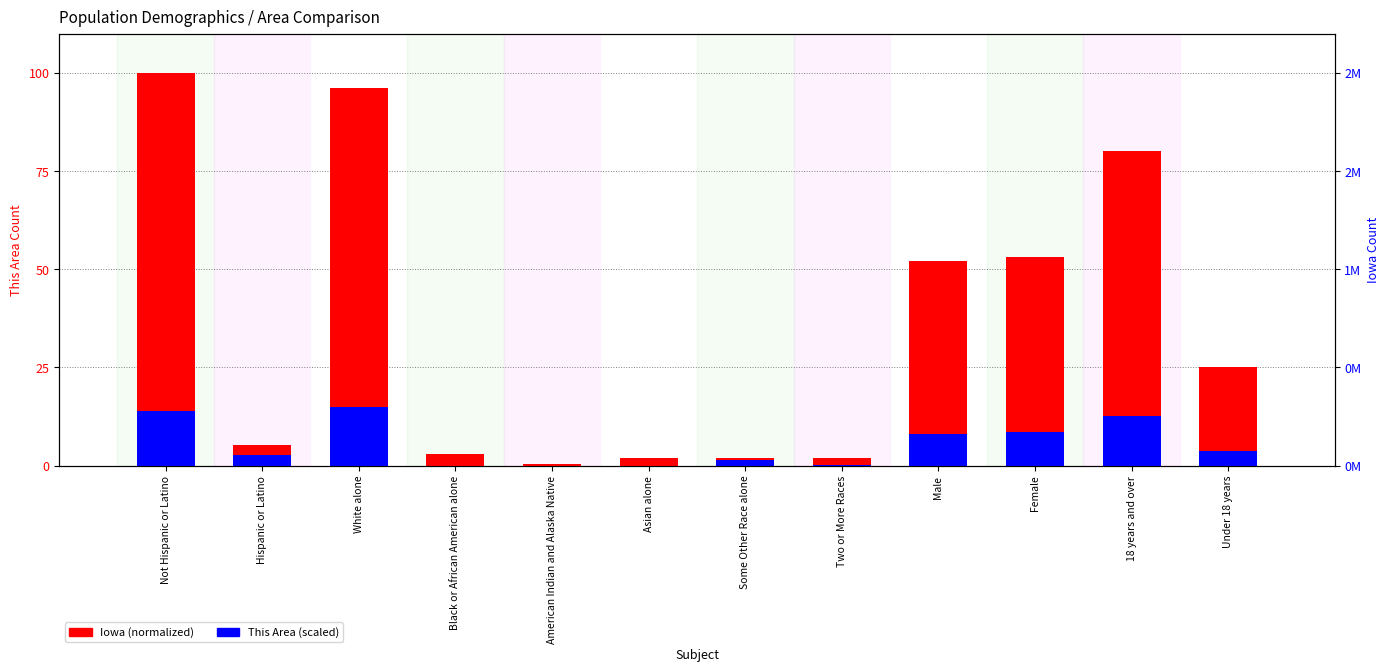

List the labels in order of Iowa (normalized) value, largest first.

Not Hispanic or Latino, White alone, 18 years and over, Female, Male, Under 18 years, Hispanic or Latino, Black or African American alone, Some Other Race alone, Two or More Races, Asian alone, American Indian and Alaska Native